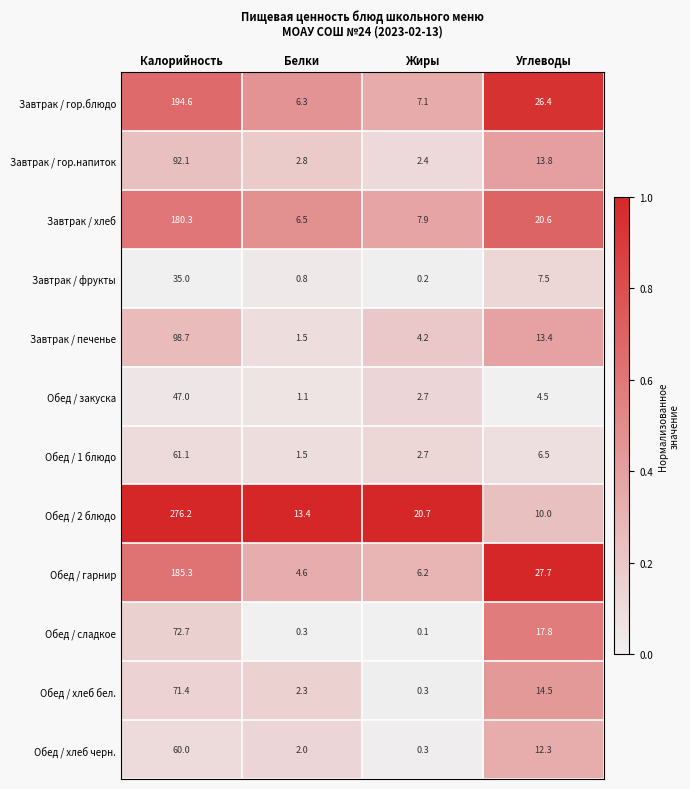

What is the maximum value for Завтрак / гор.блюдо?

194.6